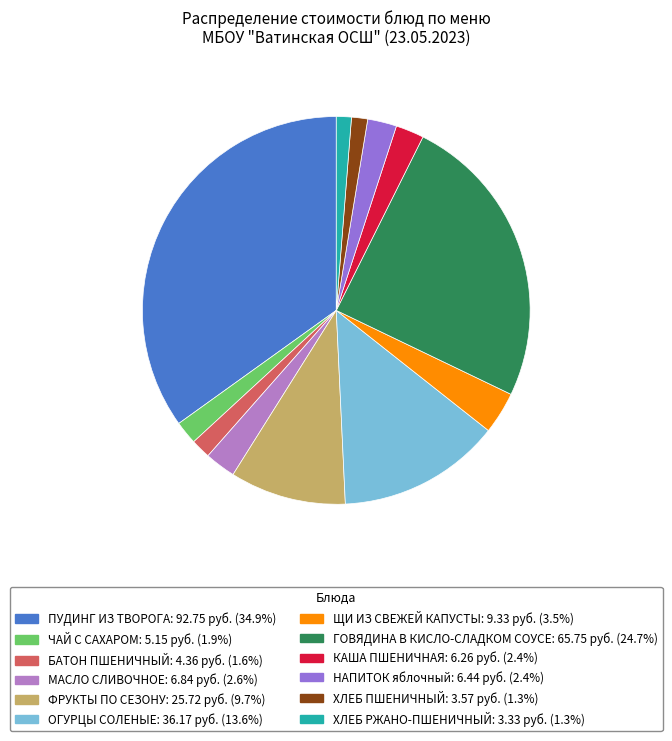

Between МАСЛО СЛИВОЧНОЕ and ХЛЕБ РЖАНО-ПШЕНИЧНЫЙ, which is larger?

МАСЛО СЛИВОЧНОЕ